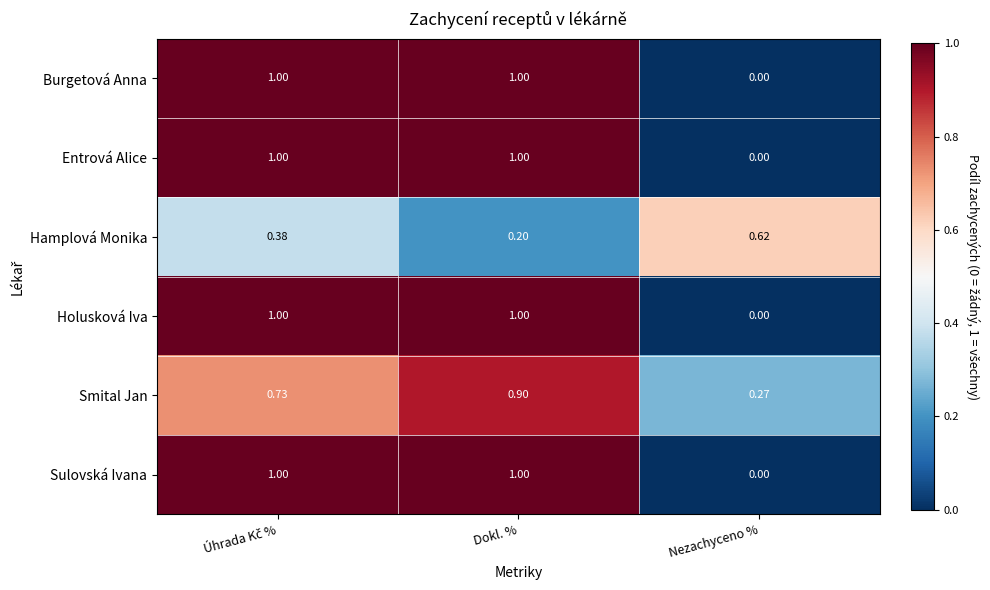

Which category has the lowest value in the Entrová Alice series?

Nezachyceno %